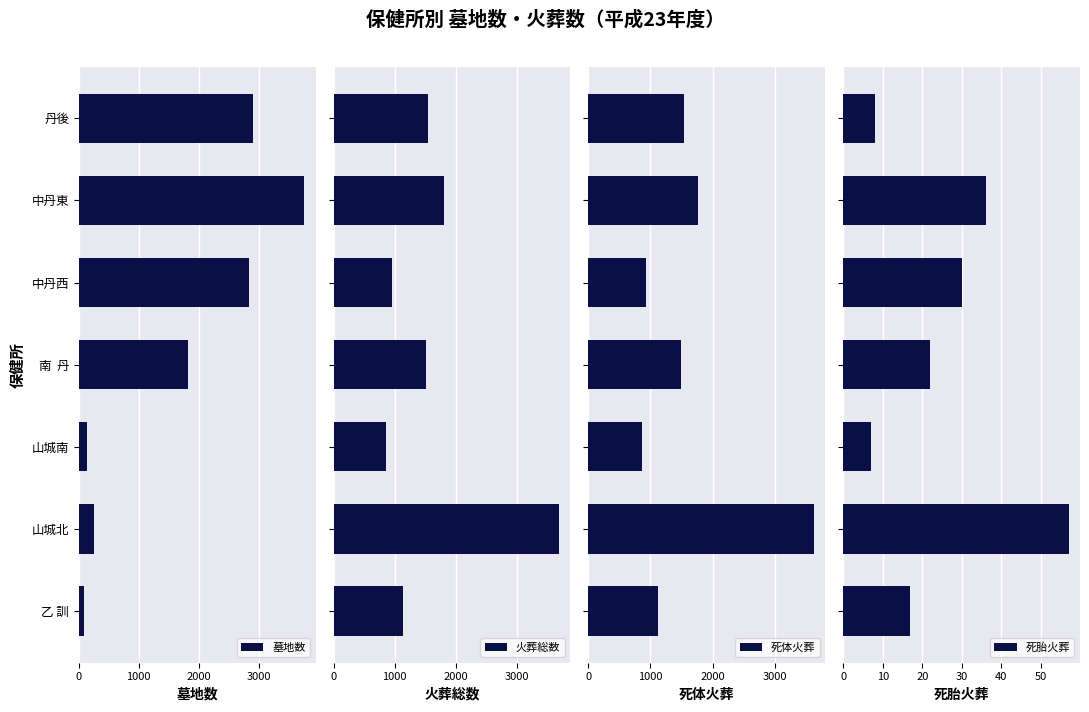

Is it true that 墓地数 equals 2804 at 南  丹?

False